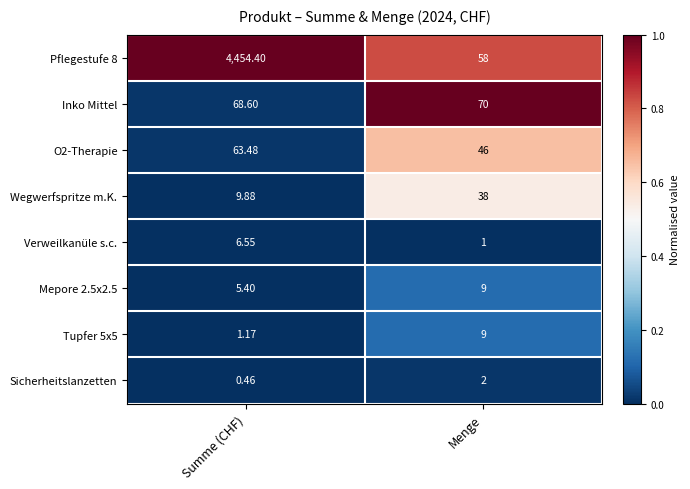

What is the total value across all series at Summe (CHF)?

4609.9